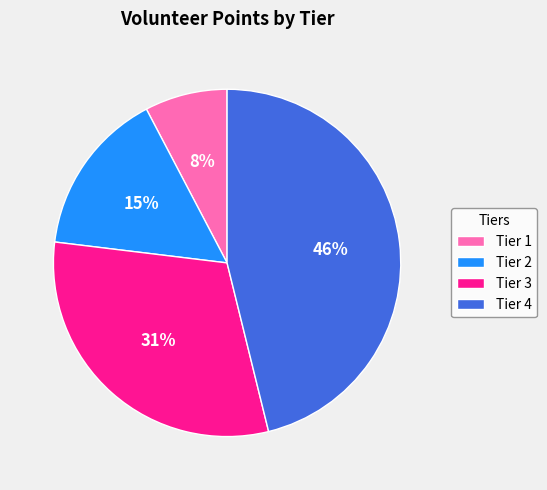

How many segments does this pie chart have?

4